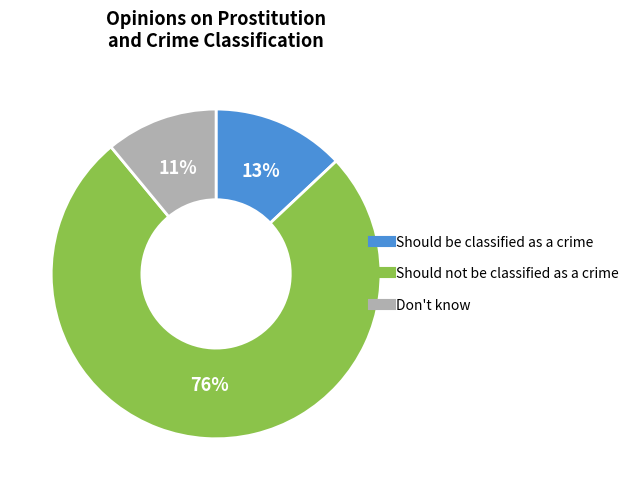

Rank the categories by value from lowest to highest.

Don't know, Should be classified as a crime, Should not be classified as a crime